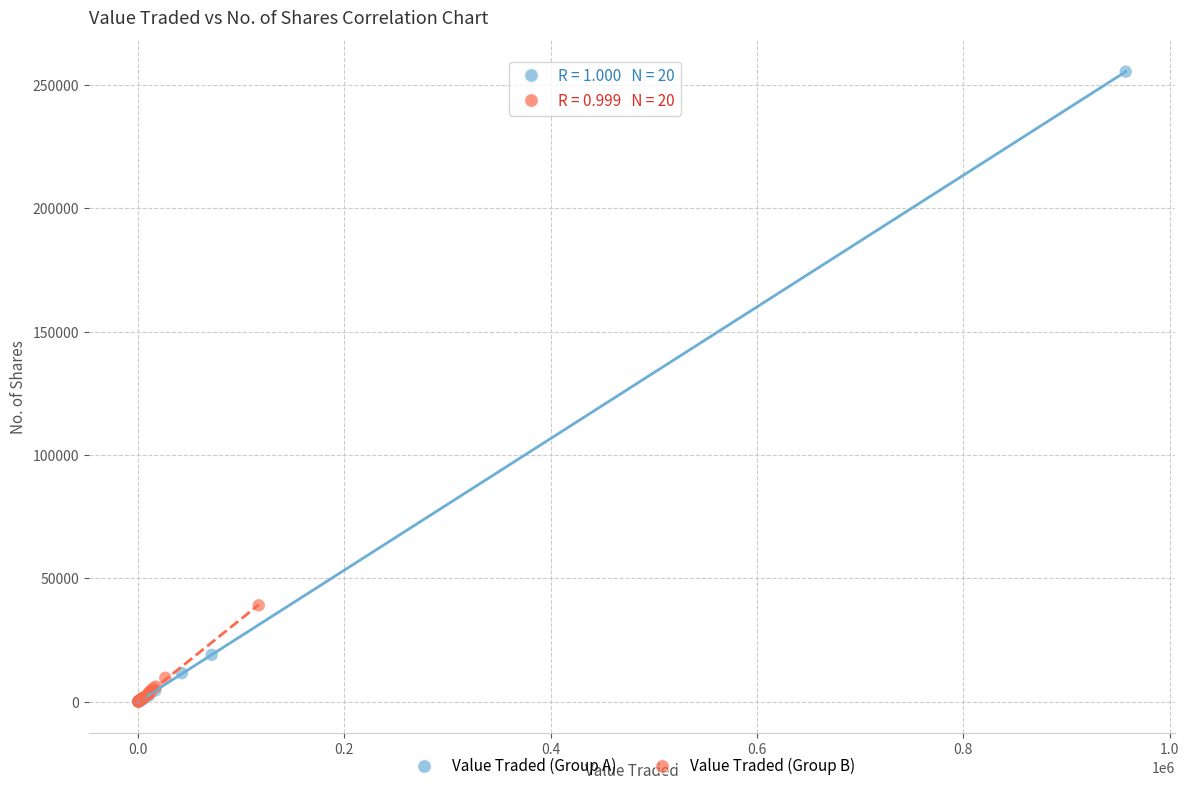

Which series contains the highest Y value?

Value Traded (Group A)